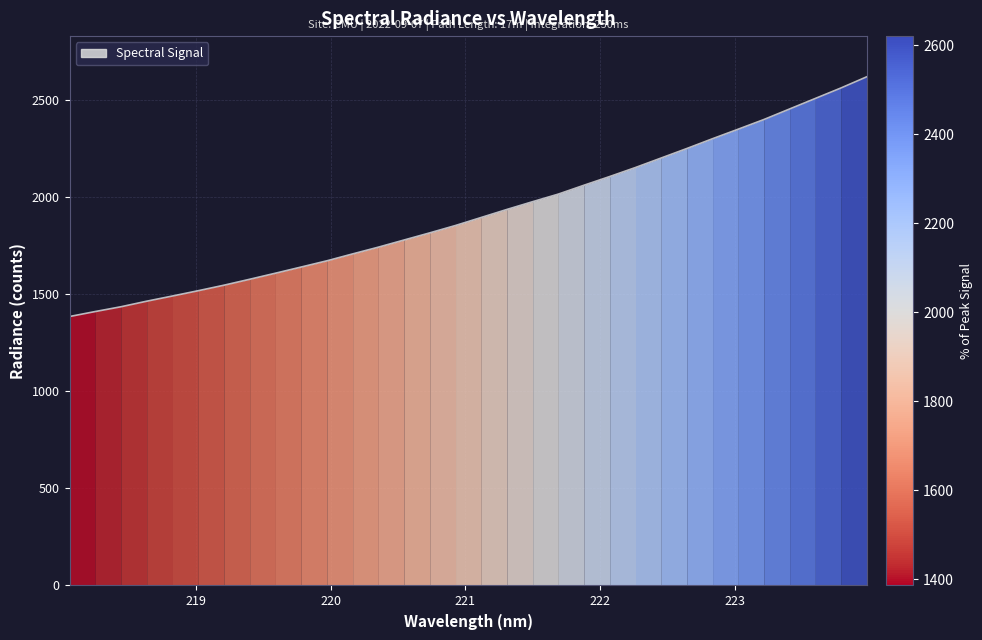

What is the approximate value at 223.408?

2455.1